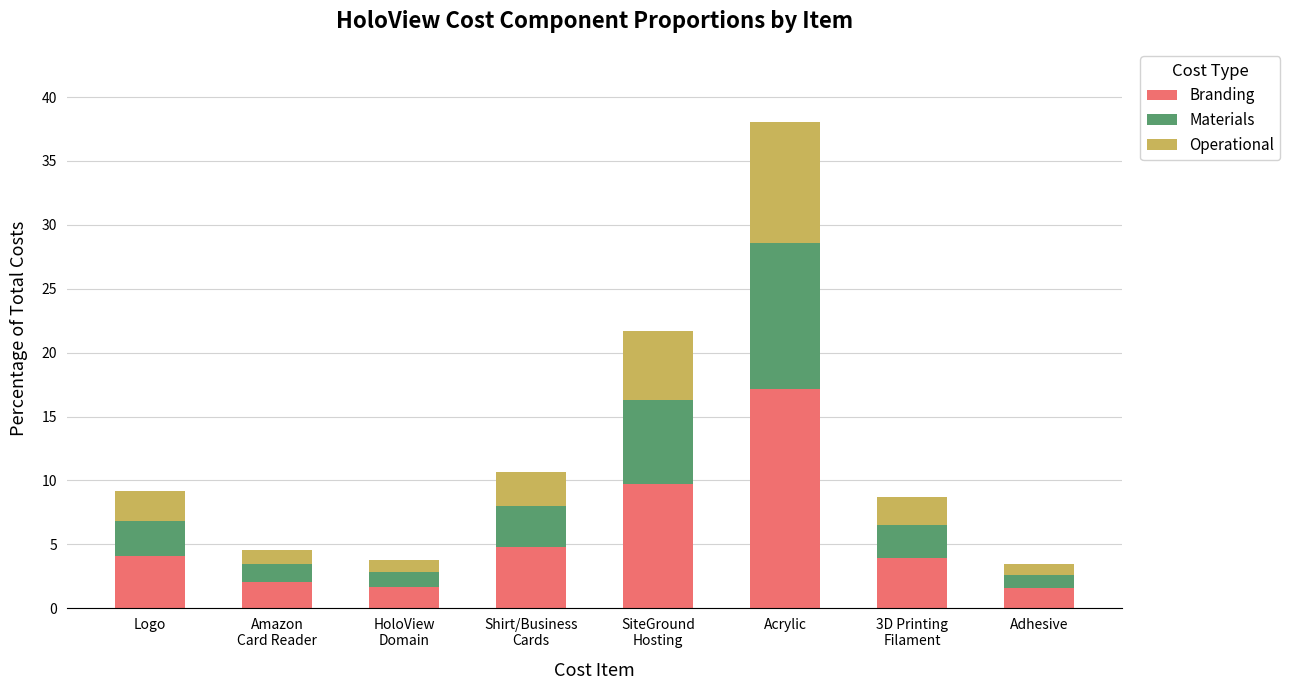

What is the difference between the second highest and second lowest values in the Branding series?

8.1